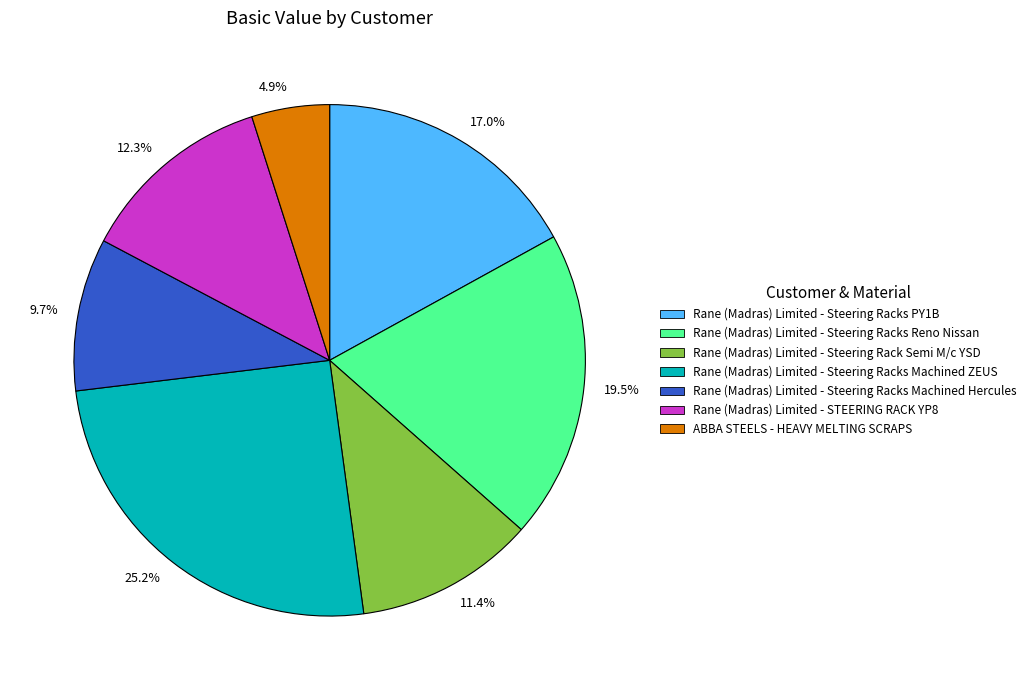

What is the smallest slice in the pie chart?

4.9%